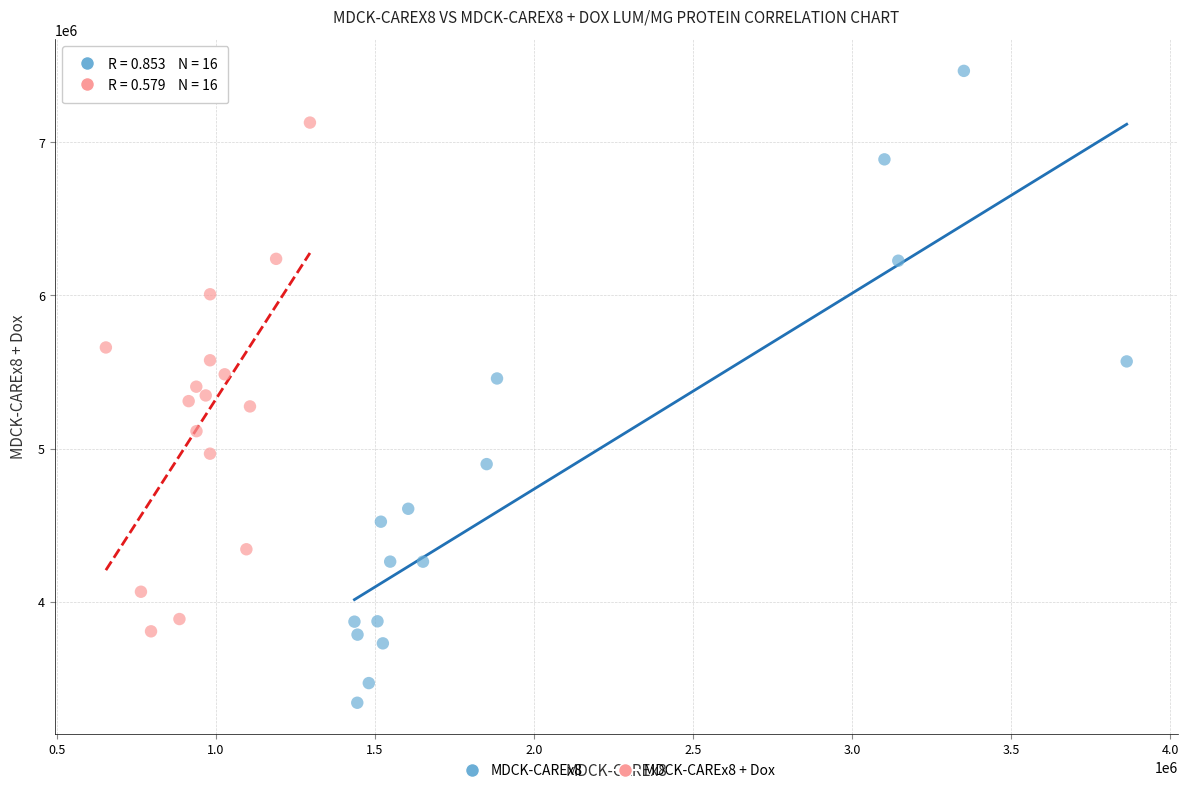

Which series has the widest spread of Y values?

MDCK-CAREx8